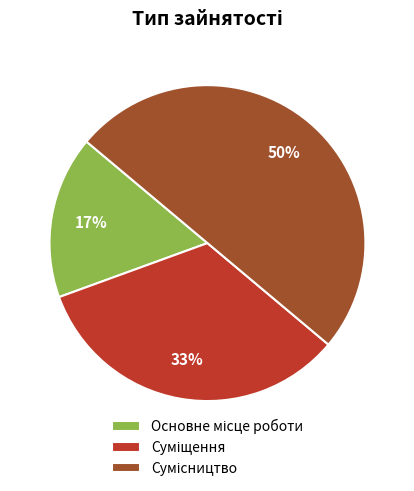

To the nearest percent, what is the difference between the largest and smallest slice percentages?

33%